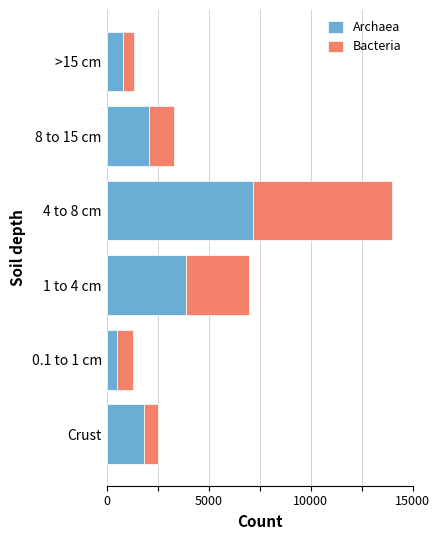

Which category has the highest value in the Archaea series?

4 to 8 cm